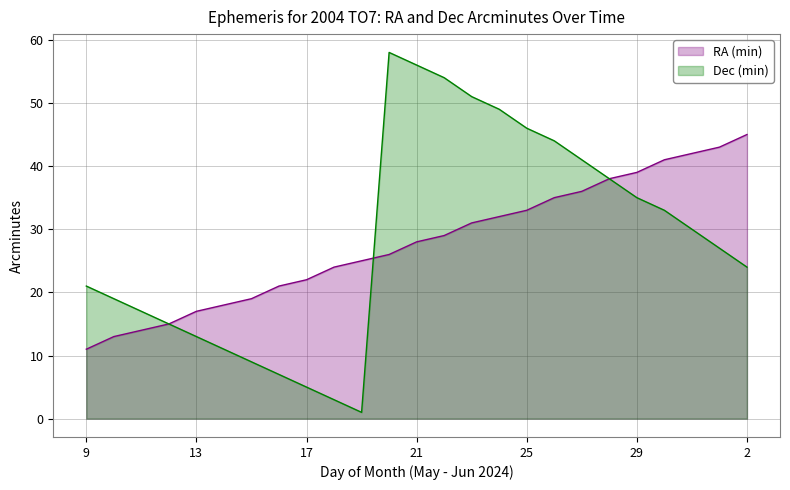

True or false: RA (min) has a value of 37 at 16.

False